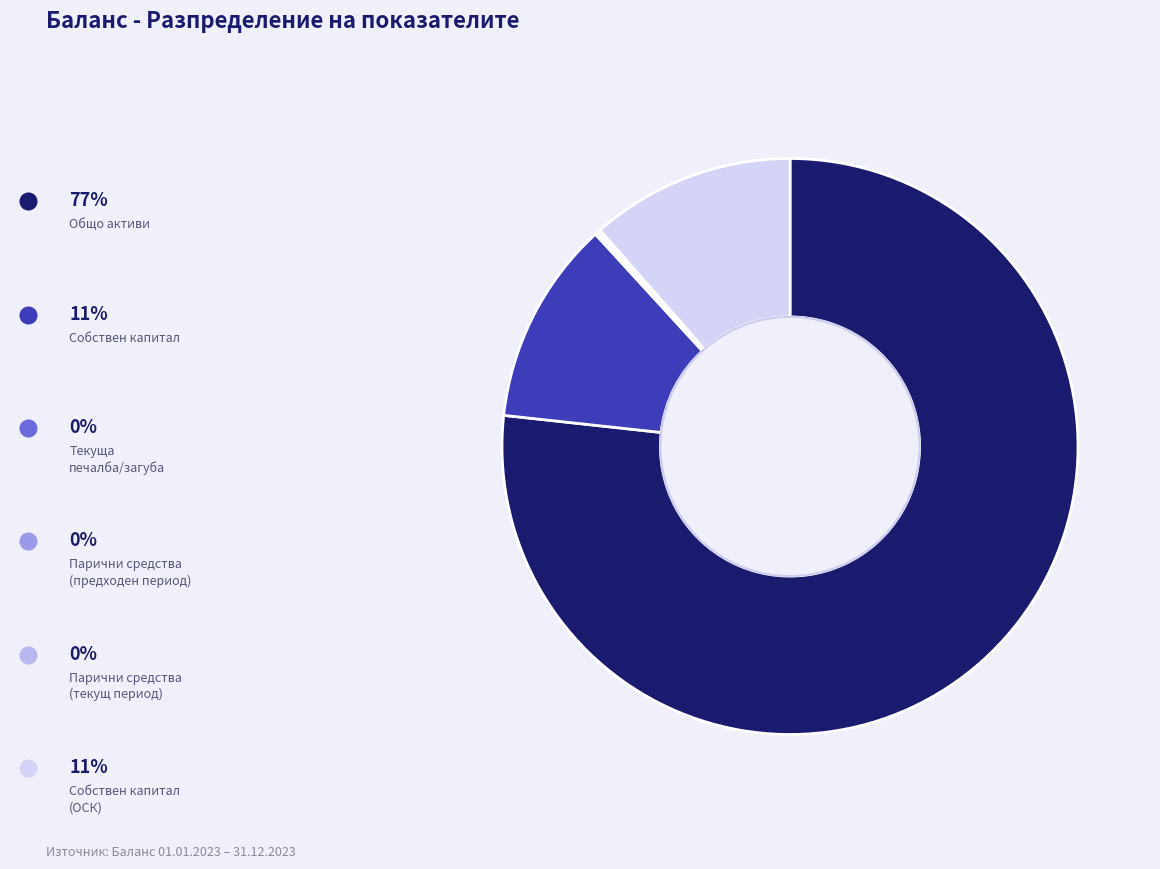

Is there a majority slice in this chart?

Yes